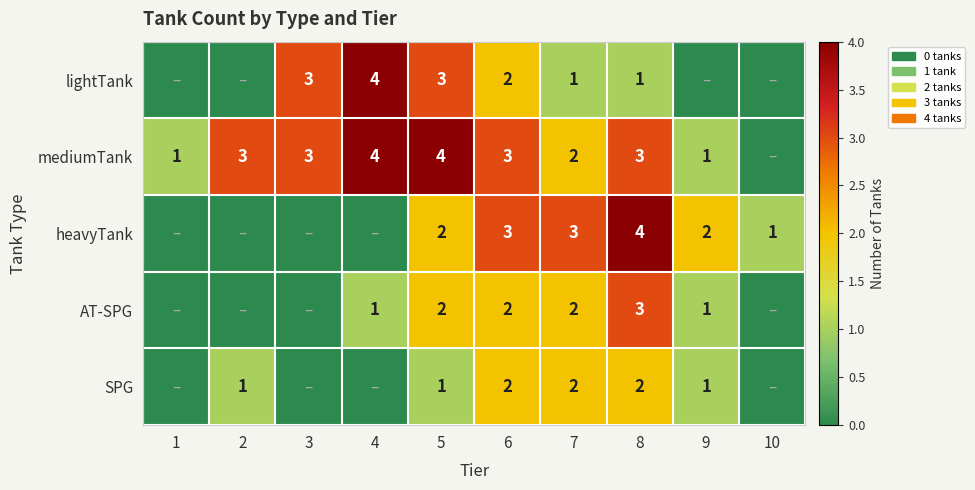

True or false: heavyTank has a value of 1 at 6.

False